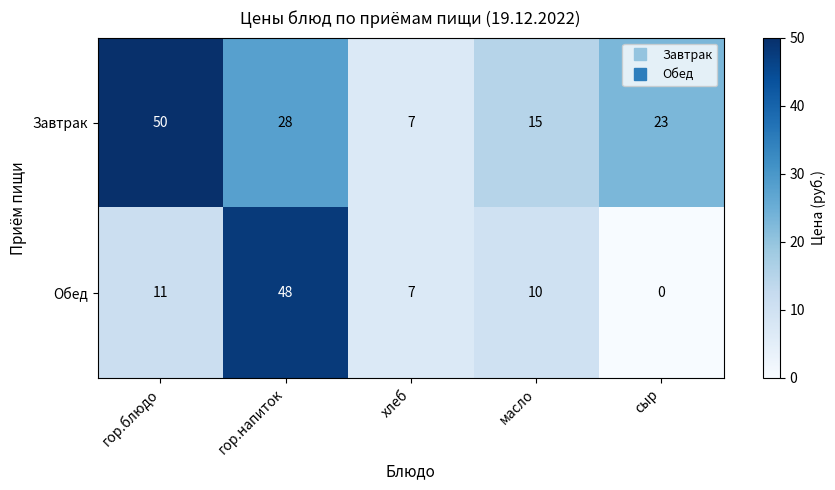

The Завтрак series shows 7 at хлеб. True or false?

True